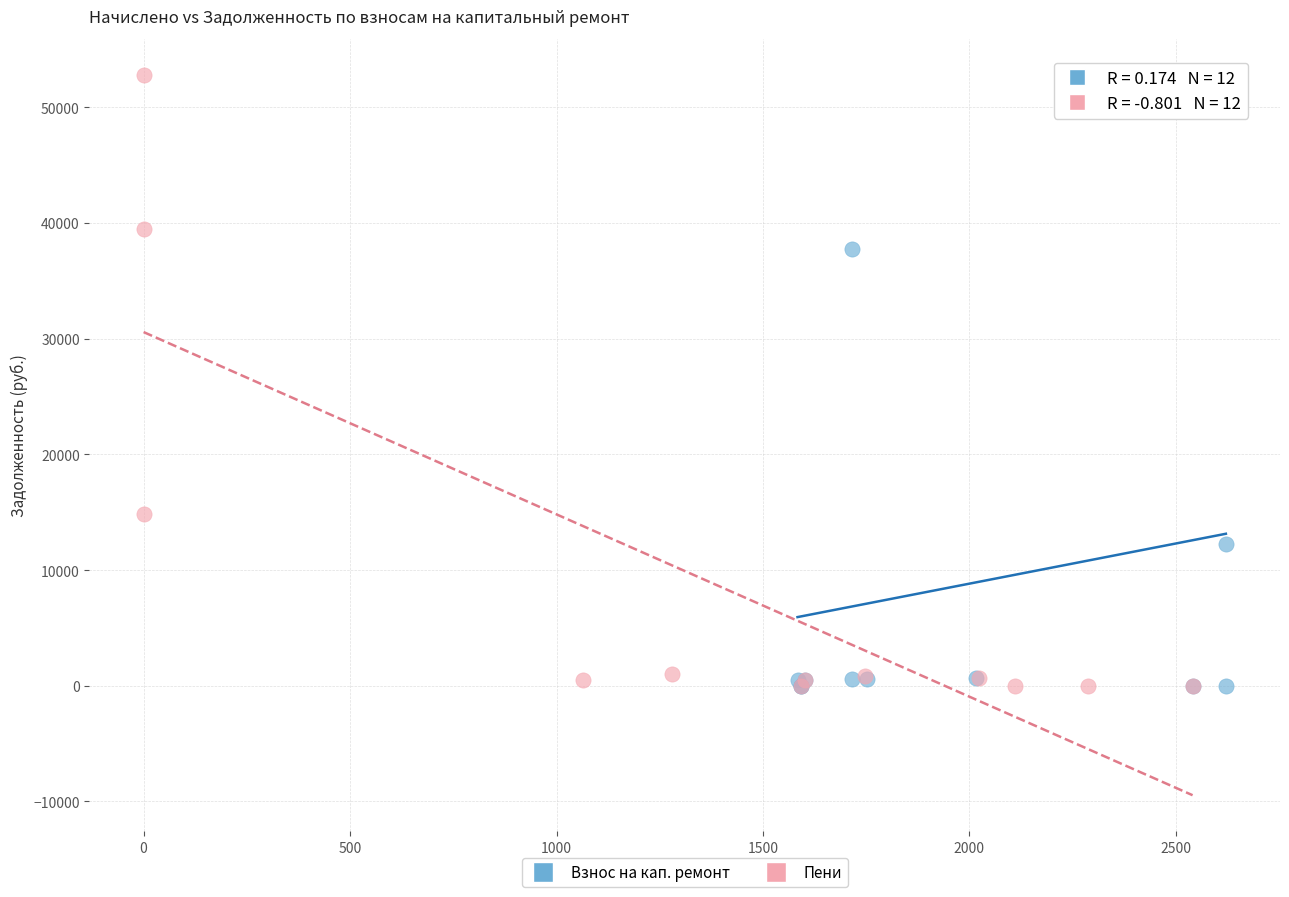

Which series reaches the maximum Y coordinate?

Пени